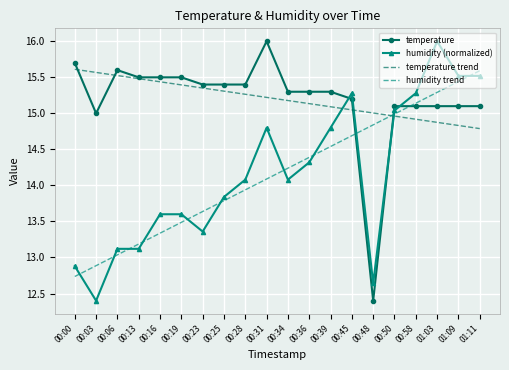

After their last crossing, which series has the higher values: temperature trend or humidity (normalized)?

humidity (normalized)